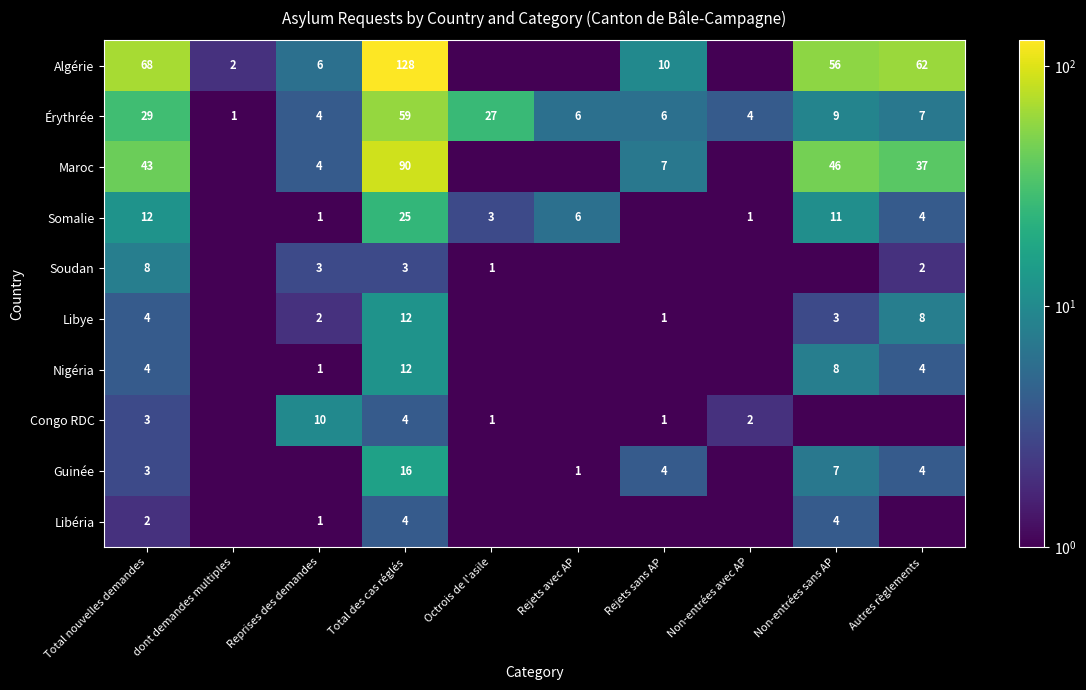

At which label does Érythrée first exceed 7?

Total nouvelles demandes